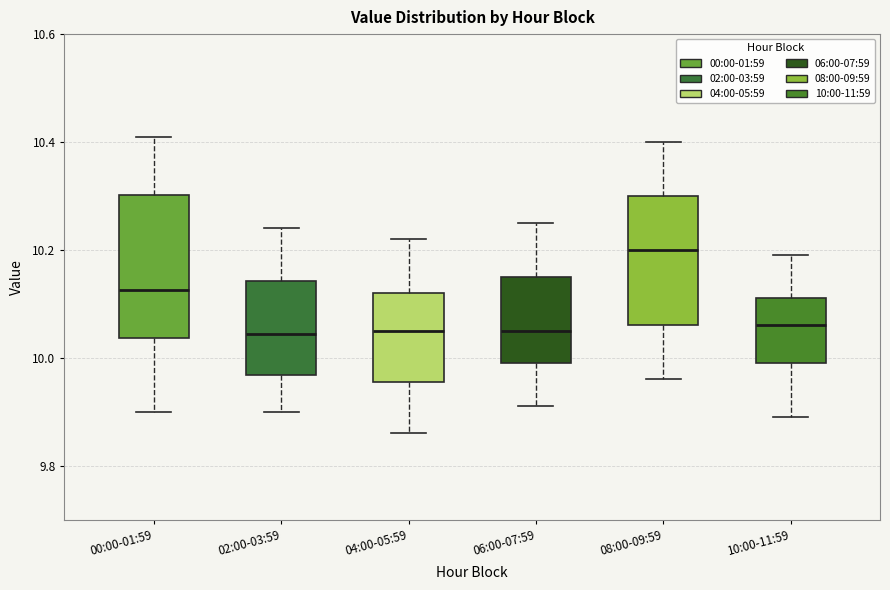

Which box is the tallest, from its lower edge to its upper edge?

00:00-01:59